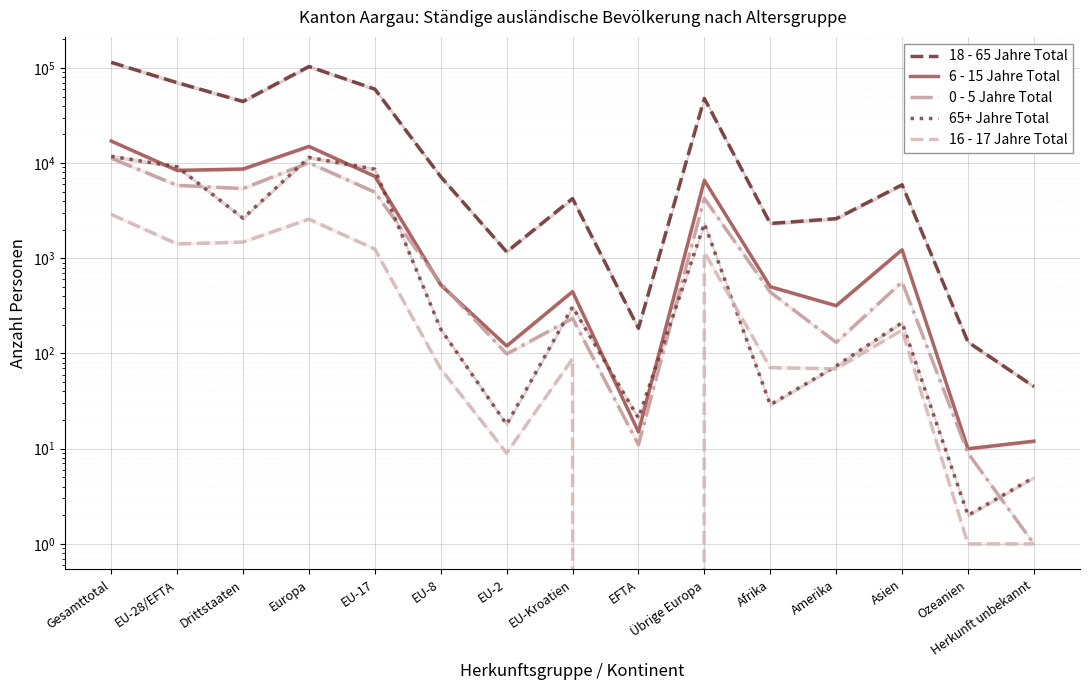

Which series has the largest range (max minus min)?

18 - 65 Jahre Total